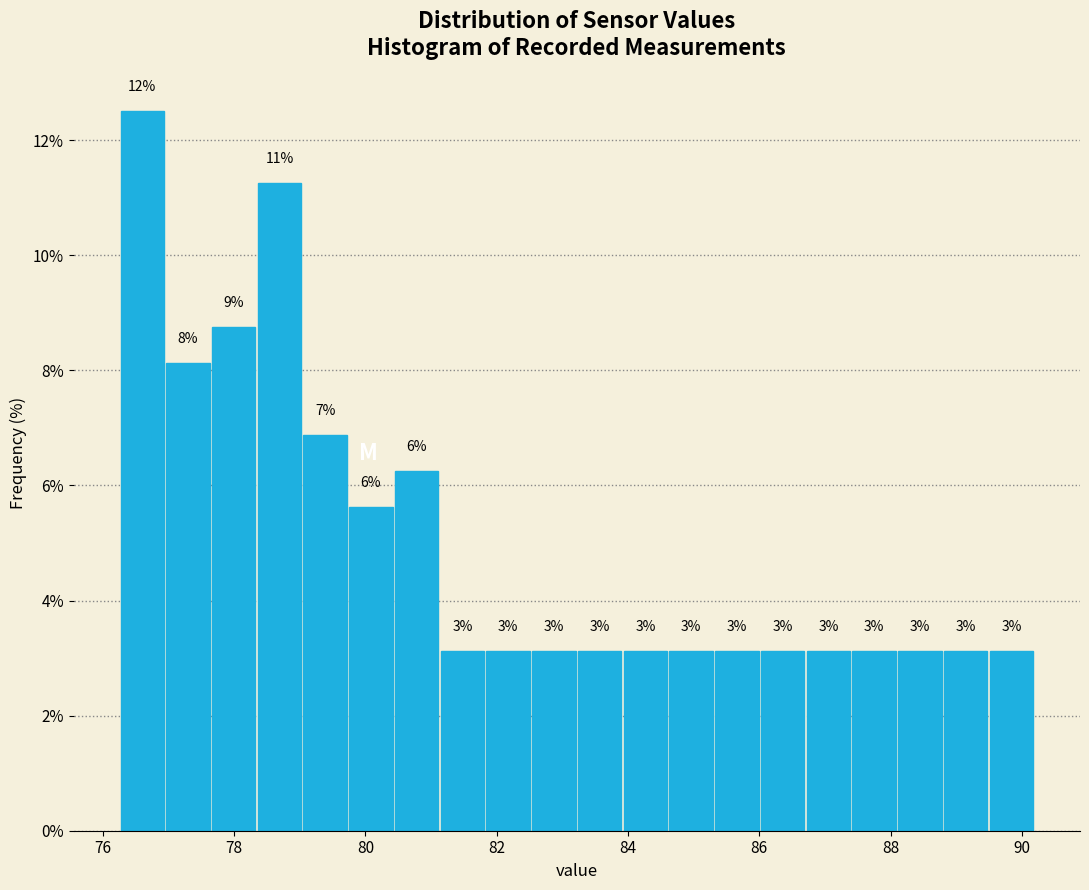

Read against the x-axis, roughly where is the centre of the tallest bar?

76.6